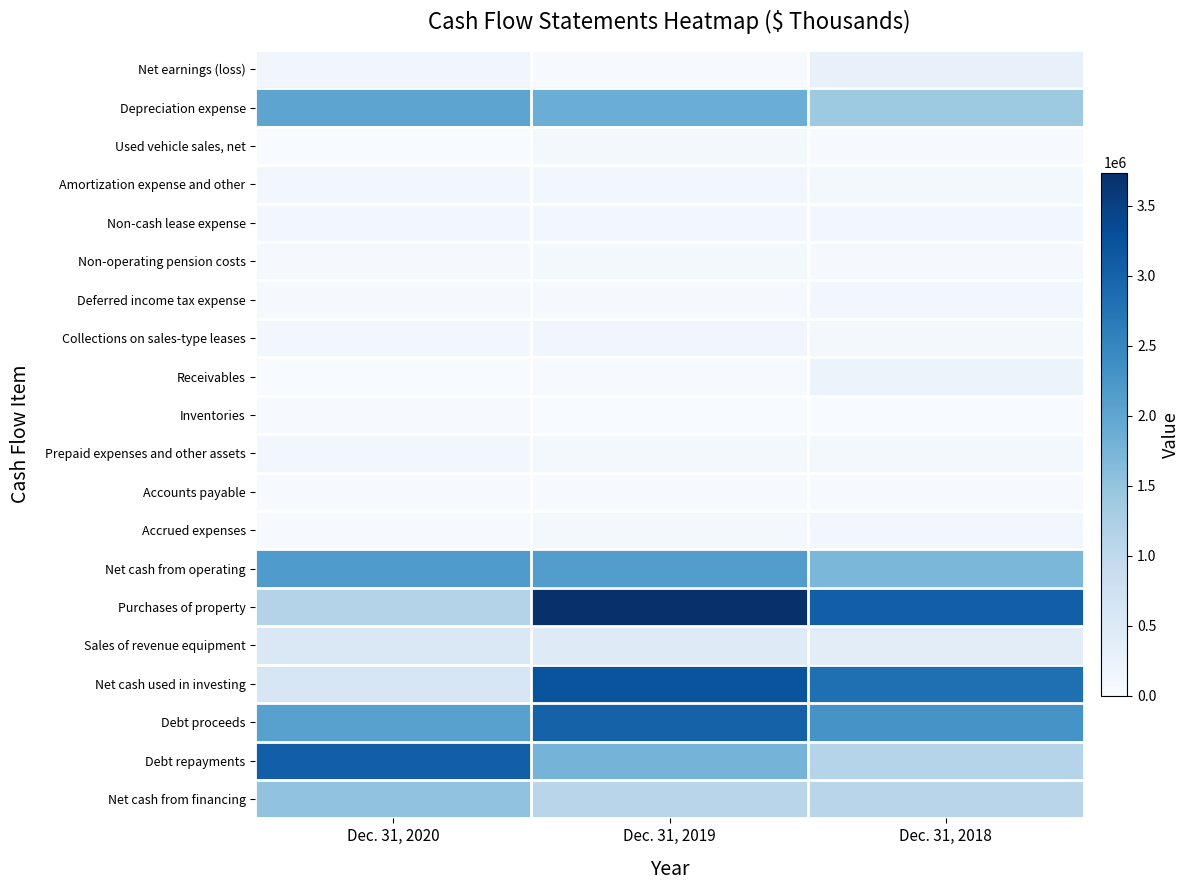

Reading left to right, extract all data points from this chart.

Net earnings (loss): Dec. 31, 2020=122250	Dec. 31, 2019=24410	Dec. 31, 2018=284613
Depreciation expense: Dec. 31, 2020=2027413	Dec. 31, 2019=1878929	Dec. 31, 2018=1388570
Used vehicle sales, net: Dec. 31, 2020=414	Dec. 31, 2019=58706	Dec. 31, 2018=22325
Amortization expense and other: Dec. 31, 2020=115519	Dec. 31, 2019=101289	Dec. 31, 2018=67936
Non-cash lease expense: Dec. 31, 2020=92227	Dec. 31, 2019=94039	Dec. 31, 2018=87741
Non-operating pension costs: Dec. 31, 2020=41160	Dec. 31, 2019=86234	Dec. 31, 2018=32493
Deferred income tax expense: Dec. 31, 2020=32865	Dec. 31, 2019=32331	Dec. 31, 2018=108895
Collections on sales-type leases: Dec. 31, 2020=114462	Dec. 31, 2019=121201	Dec. 31, 2018=82803
Receivables: Dec. 31, 2020=5356	Dec. 31, 2019=27149	Dec. 31, 2018=193144
Inventories: Dec. 31, 2020=20094	Dec. 31, 2019=1334	Dec. 31, 2018=5782
Prepaid expenses and other assets: Dec. 31, 2020=91969	Dec. 31, 2019=65185	Dec. 31, 2018=84727
Accounts payable: Dec. 31, 2020=28863	Dec. 31, 2019=26596	Dec. 31, 2018=16869
Accrued expenses: Dec. 31, 2020=15835	Dec. 31, 2019=78290	Dec. 31, 2018=108421
Net cash from operating: Dec. 31, 2020=2181303	Dec. 31, 2019=2140539	Dec. 31, 2018=1717993
Purchases of property: Dec. 31, 2020=1146521	Dec. 31, 2019=3735174	Dec. 31, 2018=3050409
Sales of revenue equipment: Dec. 31, 2020=538894	Dec. 31, 2019=465705	Dec. 31, 2018=379716
Net cash used in investing: Dec. 31, 2020=600997	Dec. 31, 2019=3217193	Dec. 31, 2018=2821459
Debt proceeds: Dec. 31, 2020=2084343	Dec. 31, 2019=3016348	Dec. 31, 2018=2283012
Debt repayments: Dec. 31, 2020=3055380	Dec. 31, 2019=1775685	Dec. 31, 2018=1128390
Net cash from financing: Dec. 31, 2020=1507178	Dec. 31, 2019=1084139	Dec. 31, 2018=1085515